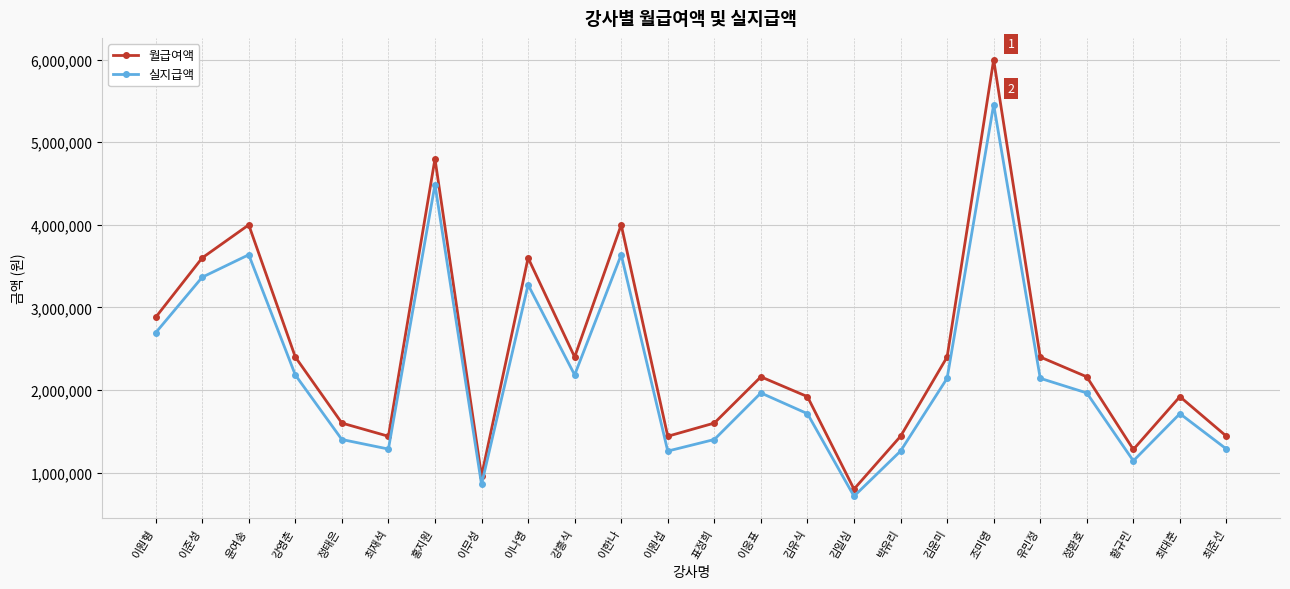

What is the smallest value displayed?

714000